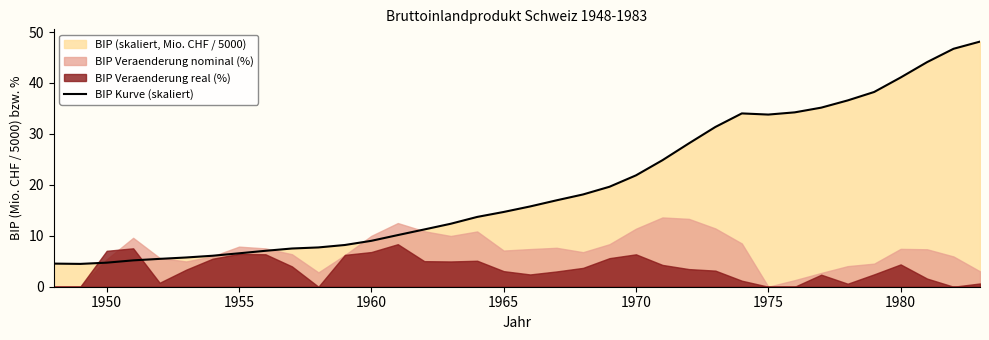

Is it true that the value at 28 is 53.7?

False